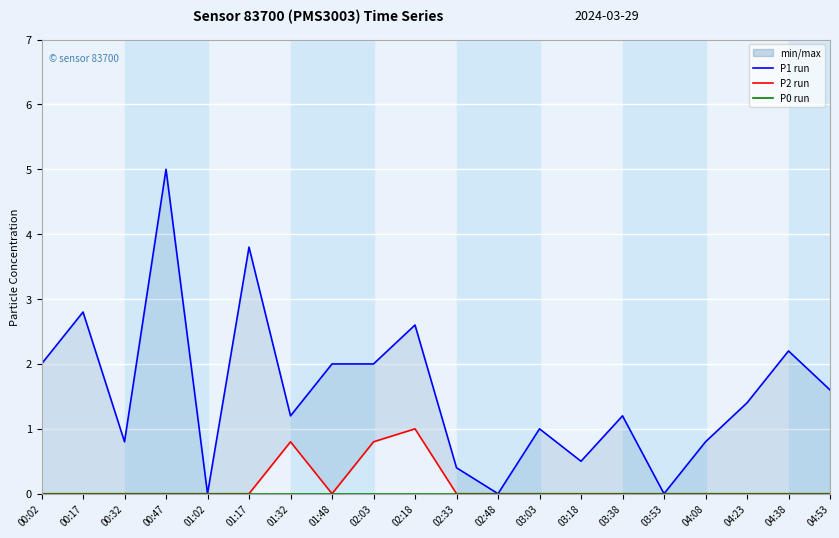

Is this an area chart (filled region under the line)?

No